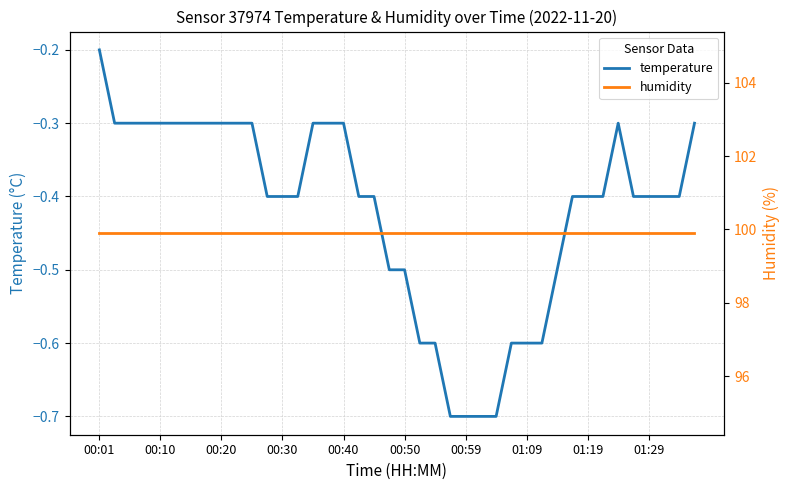

At which label does temperature reach its peak?

00:01